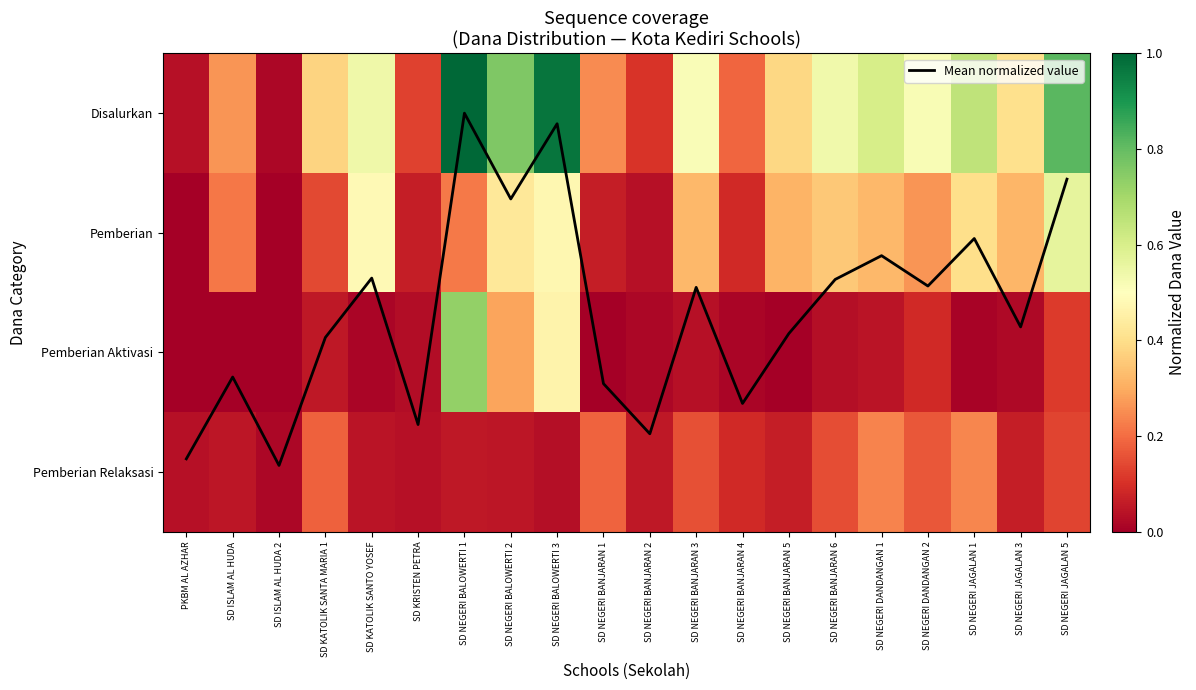

At which label does Pemberian Aktivasi reach its peak?

SD NEGERI BALOWERTI 1